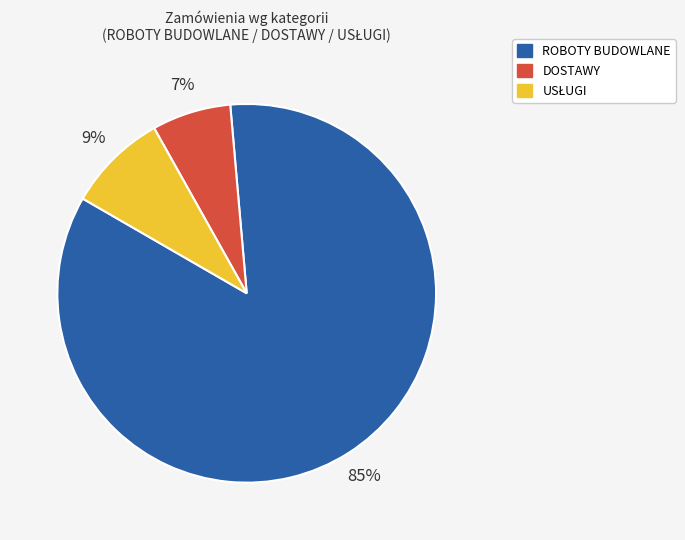

Which slice represents more than half of the pie?

ROBOTY BUDOWLANE